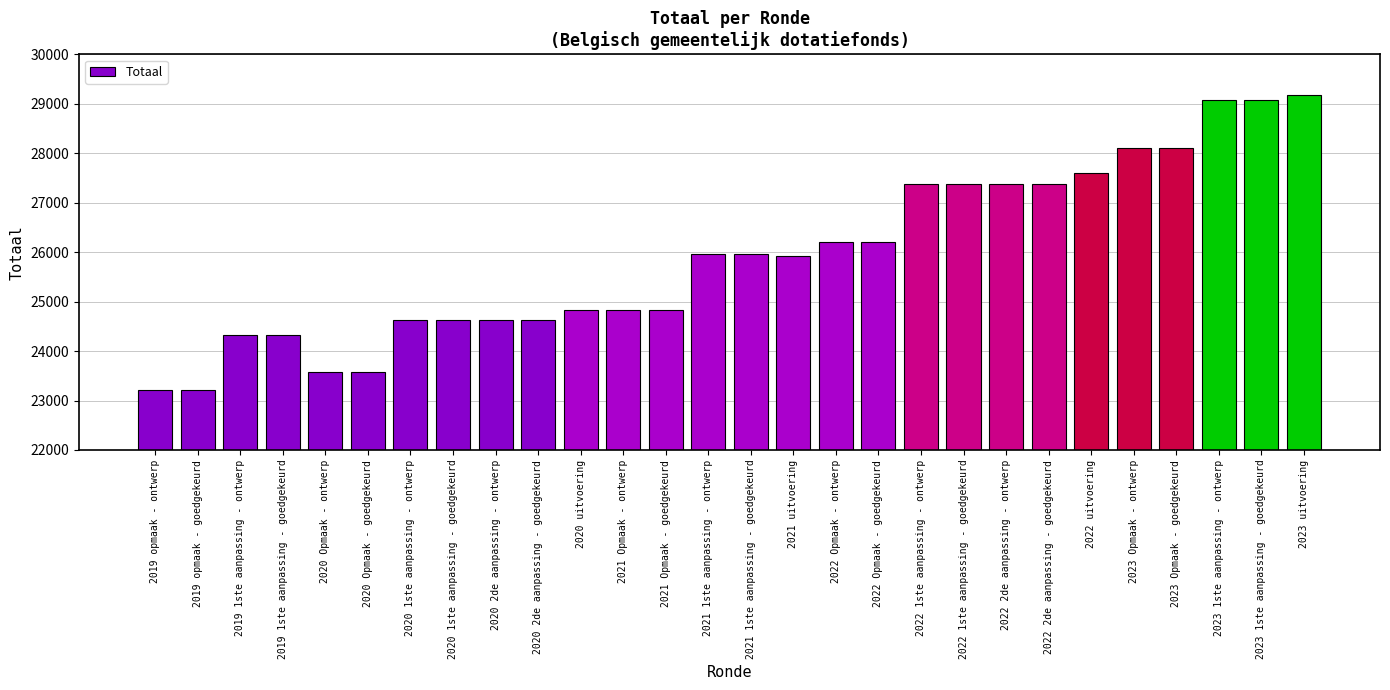

What is the label of the 22nd bar from the right?

2020 1ste aanpassing - ontwerp